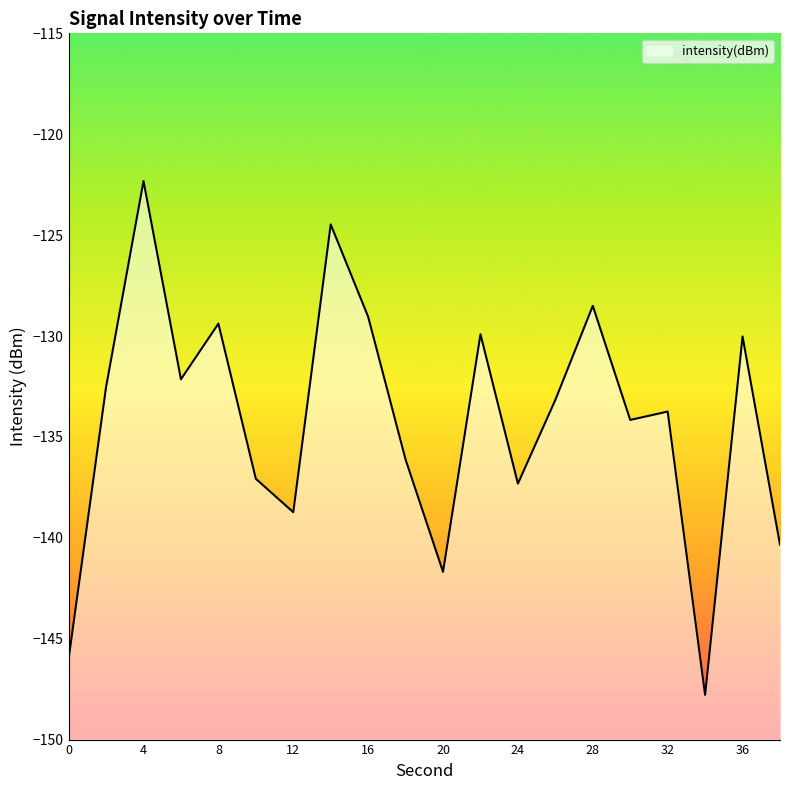

How many interior local valleys (lower than both neighbors) does the data have?

6